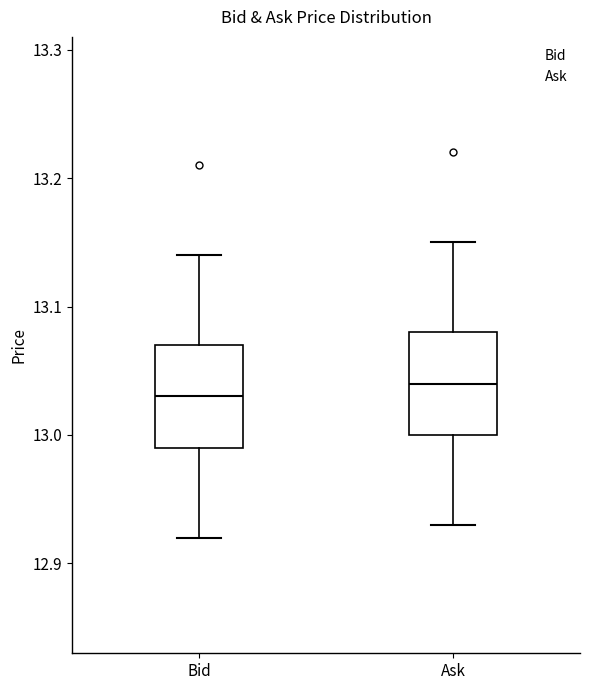

Where is the upper edge of the box for Ask on the y-axis? The values are not printed on the chart, so give them approximately, as read against the axis.

13.08